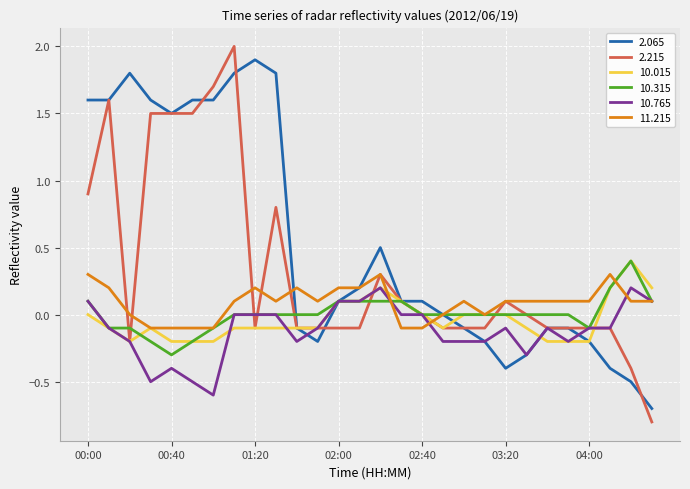

Which series has the largest total across all categories?

2.065